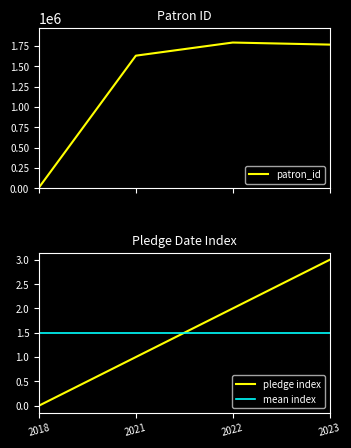

Rank the categories by pledge index value from lowest to highest.

2018, 2021, 2022, 2023